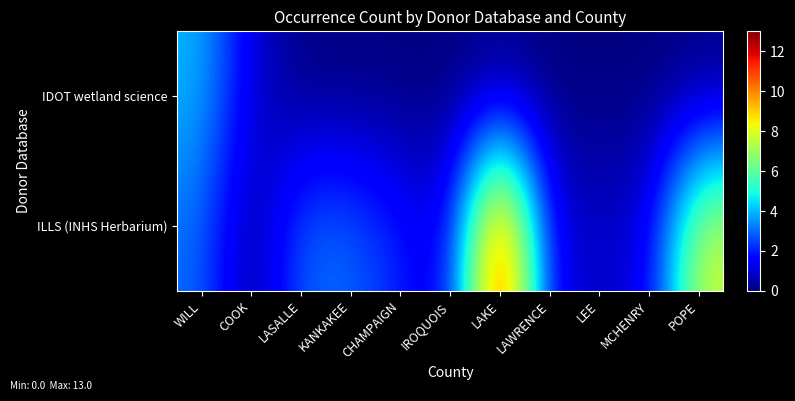

Reading right to left, transcribe all the data shown in this chart.

IDOT wetland science: POPE=0	MCHENRY=0	LEE=0	LAWRENCE=0	LAKE=0	IROQUOIS=0	CHAMPAIGN=0	KANKAKEE=0	LASALLE=0	COOK=1	WILL=4
ILLS (INHS Herbarium): POPE=8	MCHENRY=1	LEE=1	LAWRENCE=1	LAKE=13	IROQUOIS=1	CHAMPAIGN=2	KANKAKEE=3	LASALLE=3	COOK=0	WILL=3